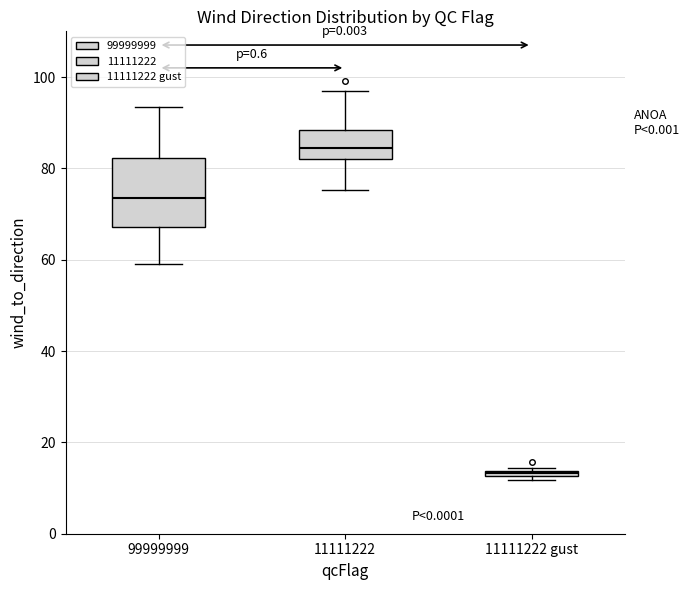

Comparing the boxes themselves (not the whiskers), which one is the tallest?

99999999